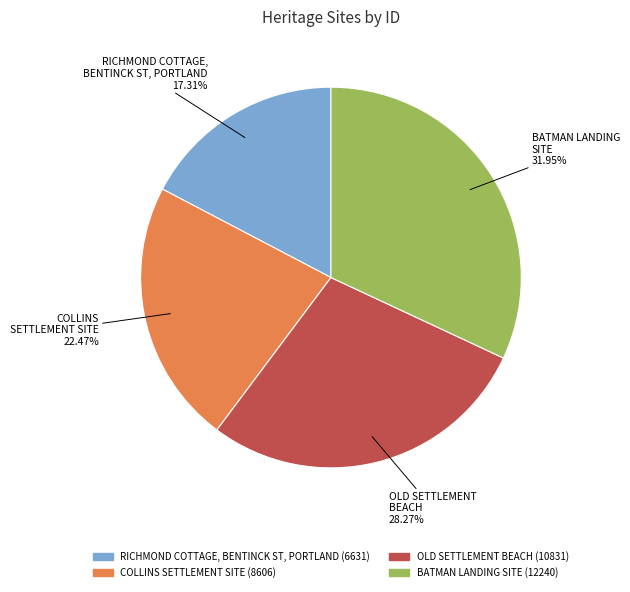

What is the ratio of the value at COLLINS SETTLEMENT SITE to the value at BATMAN LANDING SITE?

0.7